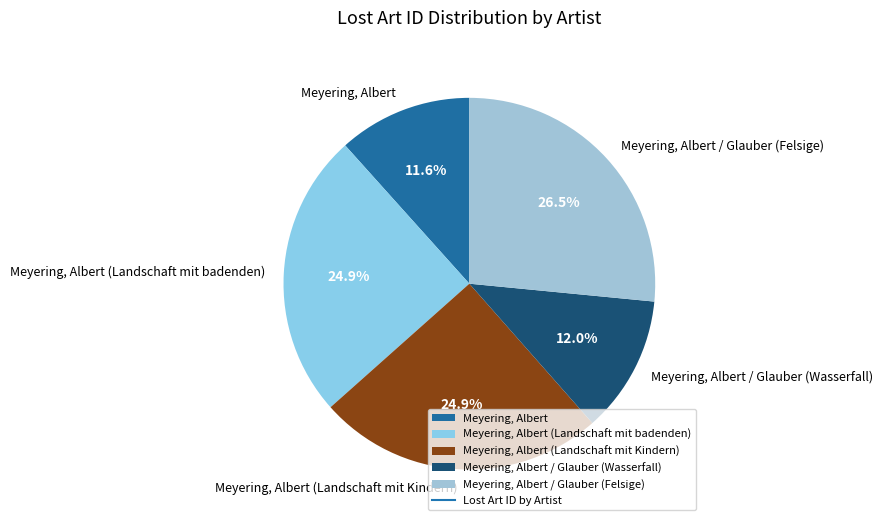

To the nearest percent, what portion does Meyering, Albert (Landschaft mit Kindern) represent?

25%